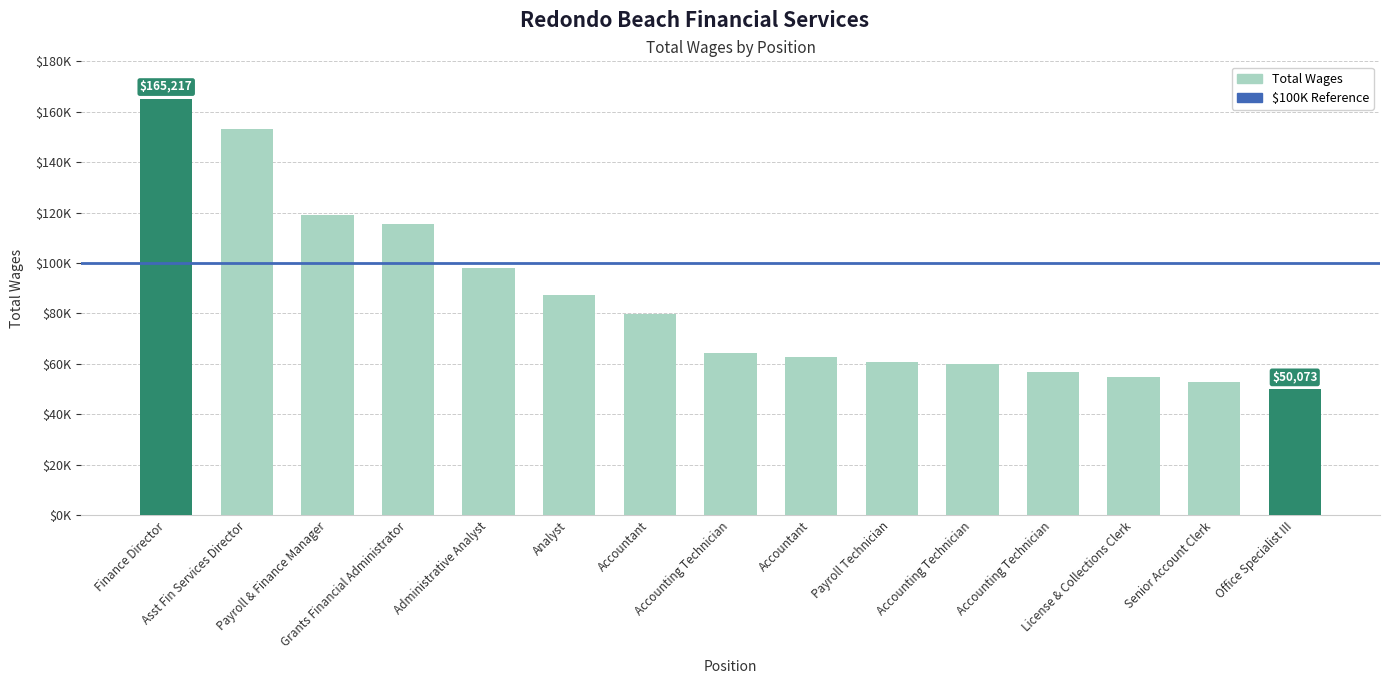

What is the ratio of the value at License & Collections Clerk to the value at Payroll & Finance Manager?

0.5